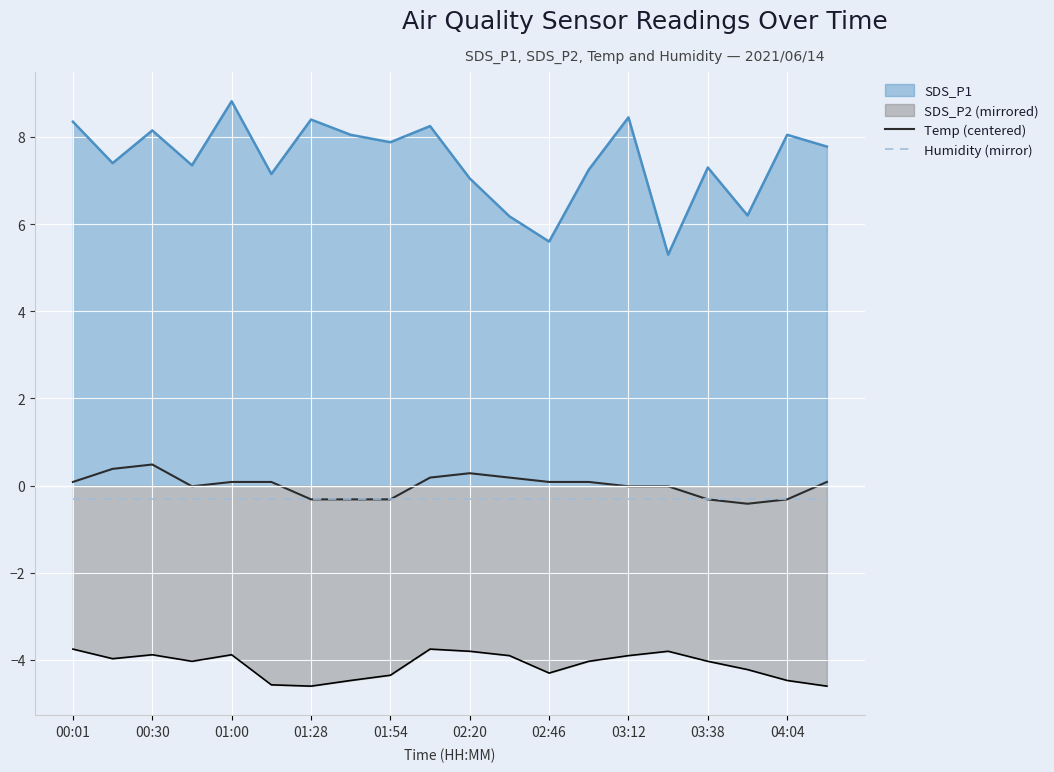

Read the Temp (centered) value at 00:01.

0.1